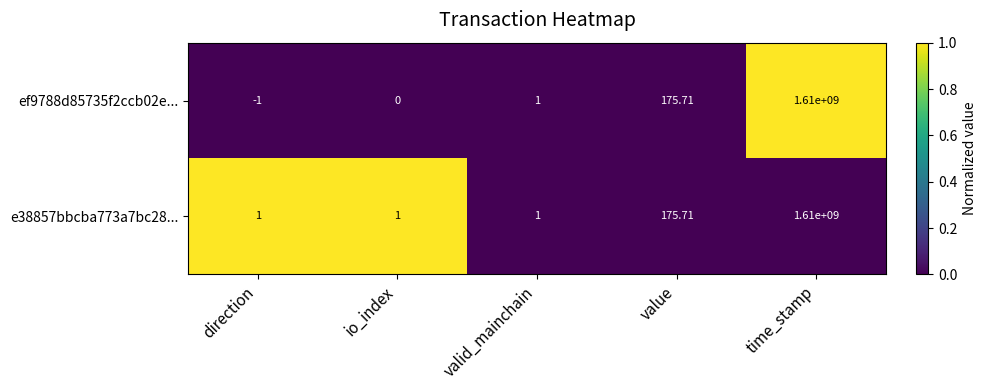

Is the value of e38857bbcba773a7bc28... at value greater than the value of ef9788d85735f2ccb02e... at direction?

Yes